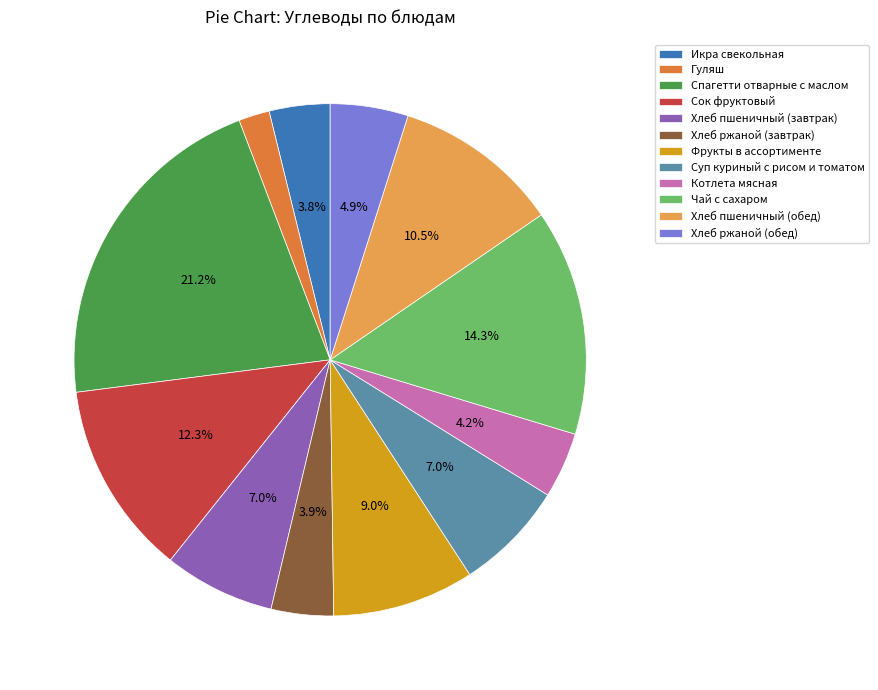

How many slices are in this pie chart?

12